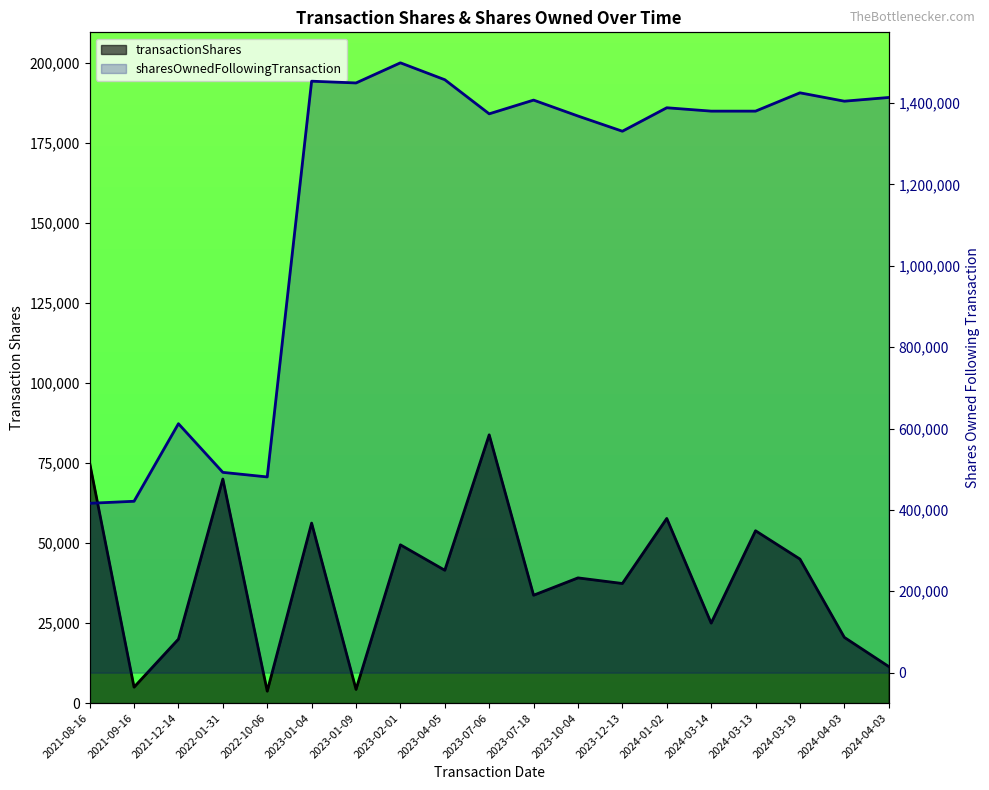

What is the difference between the highest and lowest values at 2024-03-13?

1326178